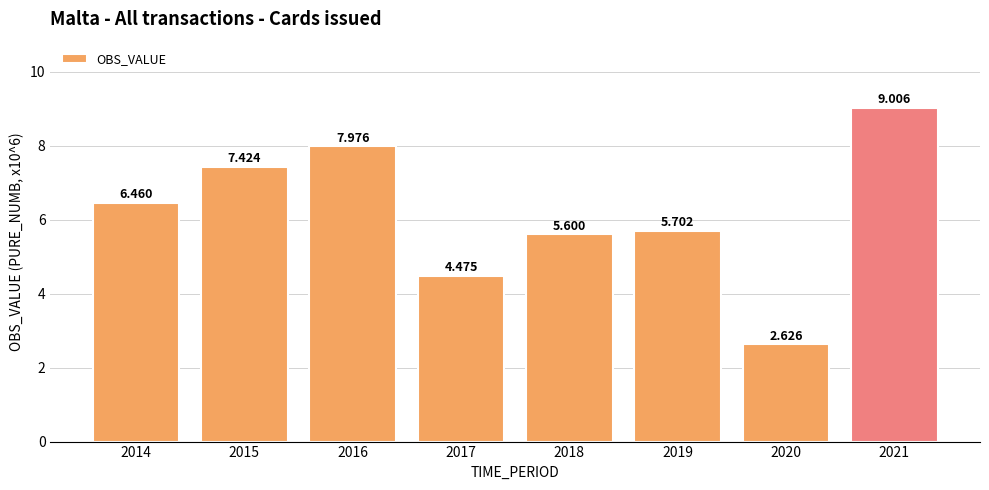

List the labels in order of value, smallest first.

2020, 2017, 2018, 2019, 2014, 2015, 2016, 2021